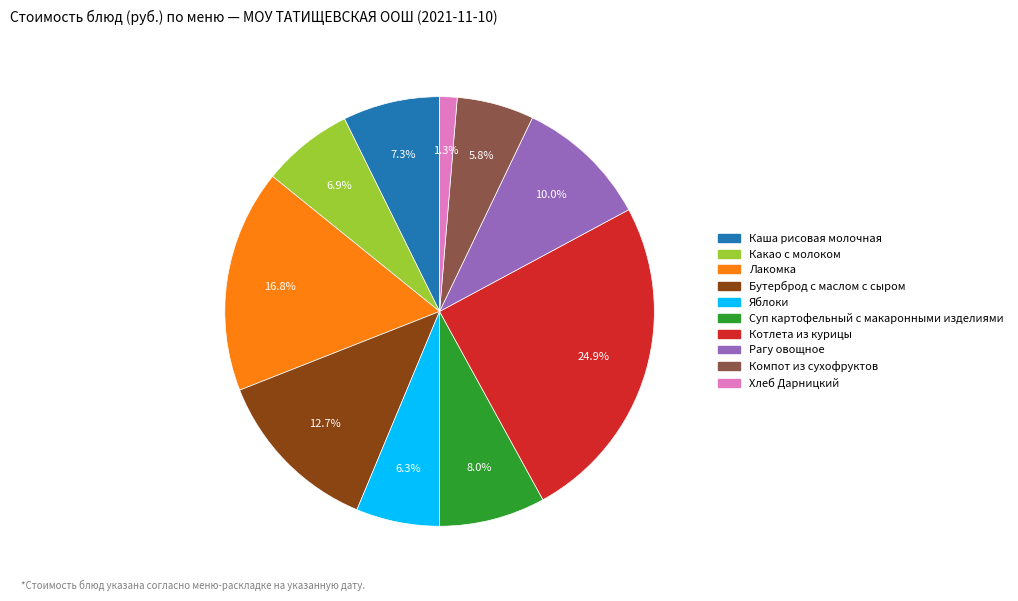

What is the total percentage of Котлета из курицы and Рагу овощное?

34.9%